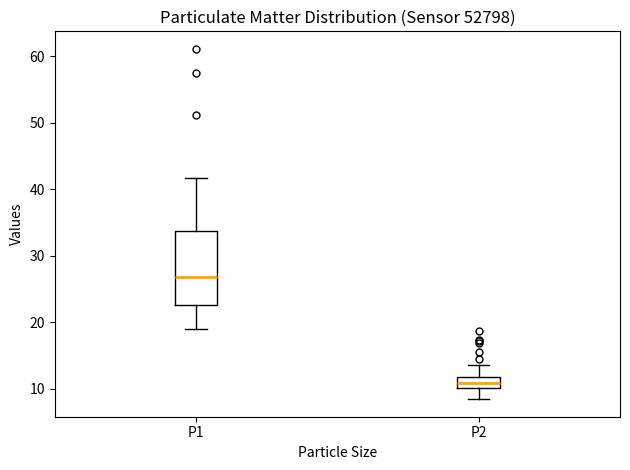

Where is the upper edge of the box for P2 on the y-axis? The values are not printed on the chart, so give them approximately, as read against the axis.

12